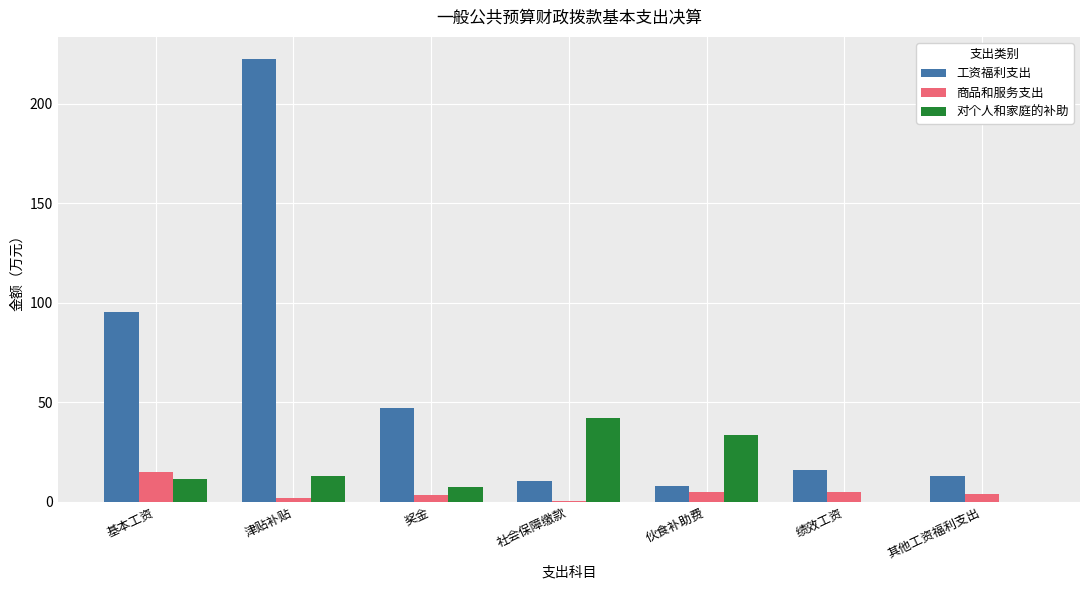

At which category is the sum across all series the highest?

津贴补贴